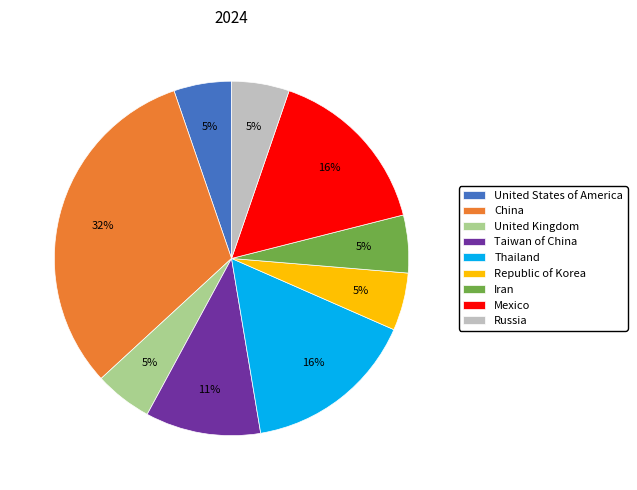

True or false: China accounts for 23% of the total.

False